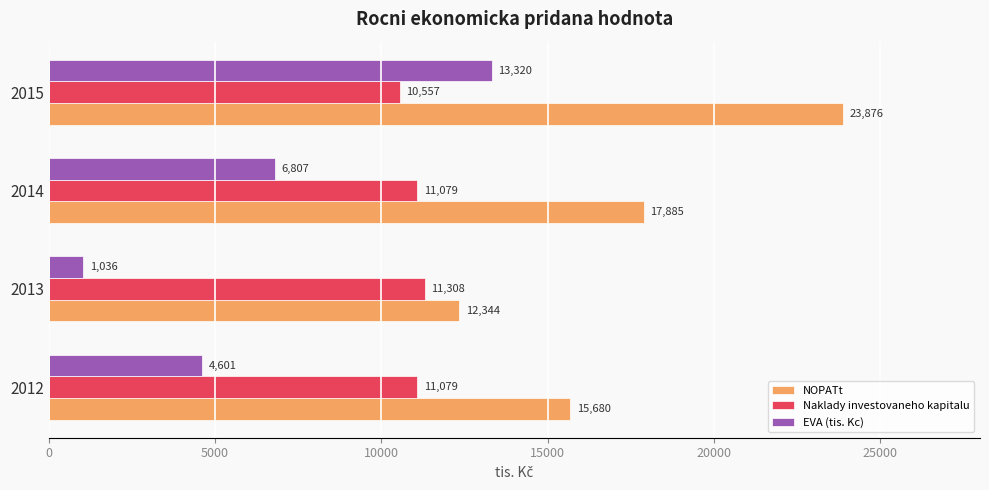

What is the minimum value shown in the chart?

1035.7